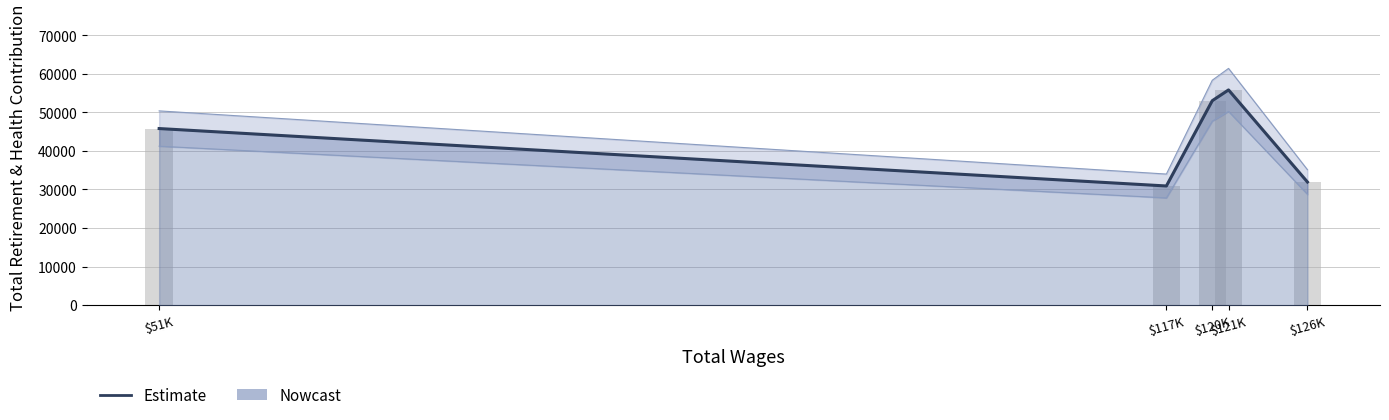

What is the sum of all values?

217471